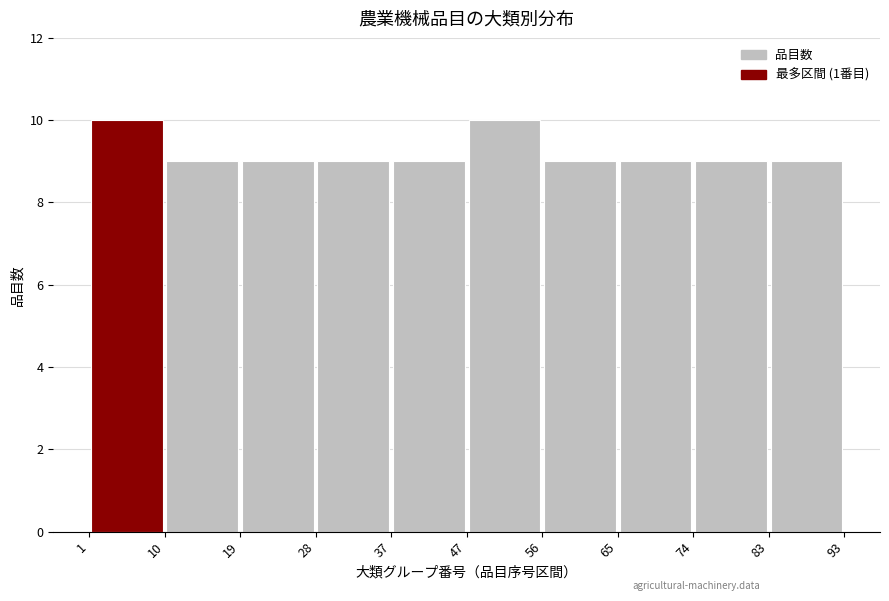

Reading left to right, list every bar in this chart as the range it spans on the x-axis followed by its height. The values are not printed on the chart, so give them approximately, as read against the axis.

1 to 10: 10
10 to 19: 9
19 to 28: 9
28 to 37: 9
37 to 47: 9
47 to 56: 10
56 to 65: 9
65 to 74: 9
74 to 83: 9
83 to 93: 9